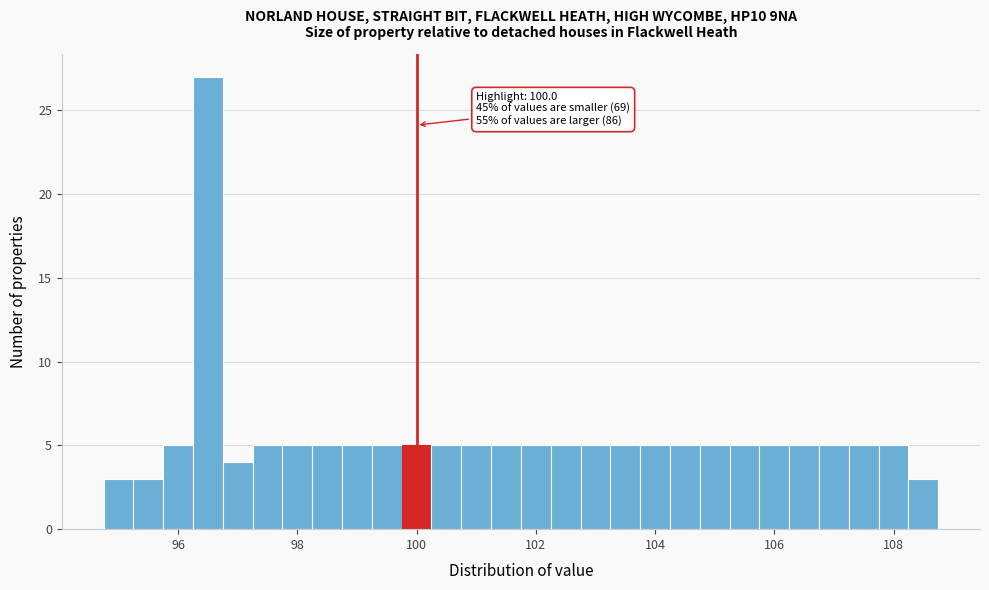

Read against the x-axis, roughly where is the centre of the tallest bar?

96.6